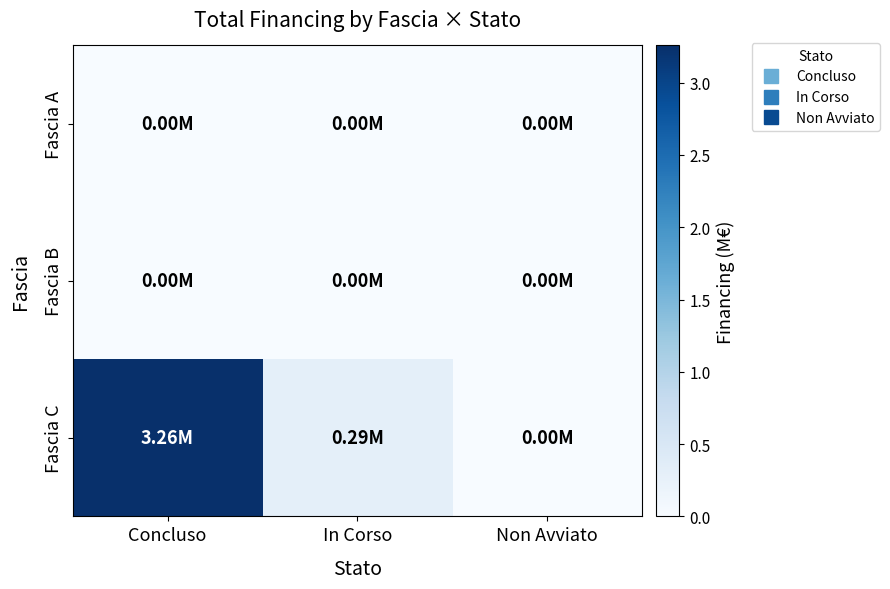

At how many categories does at least one series exceed 0?

2